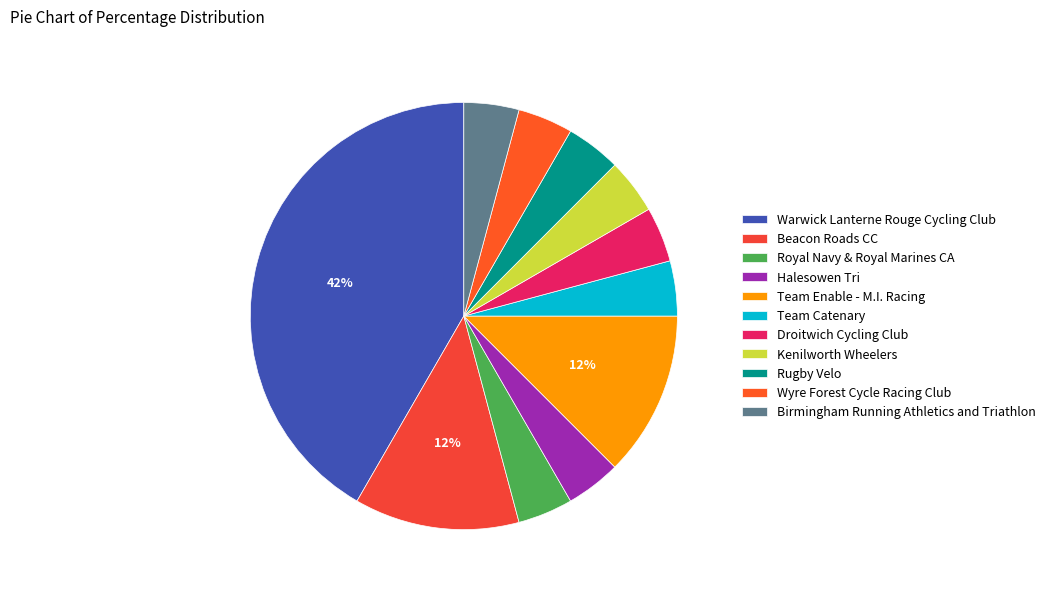

How many segments does this pie chart have?

11